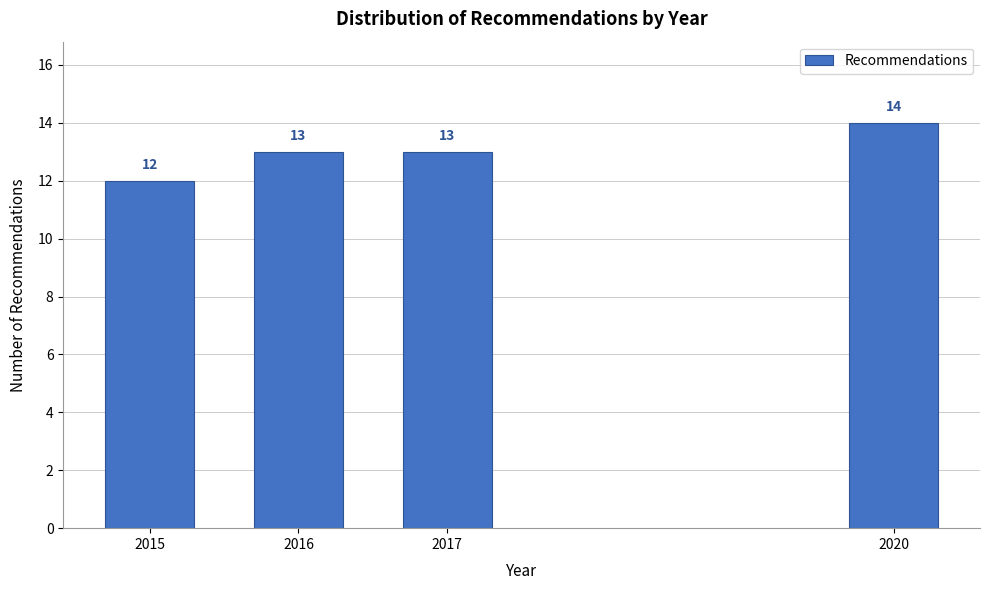

Reading right to left, list all the values displayed in this chart.

14	13	13	12